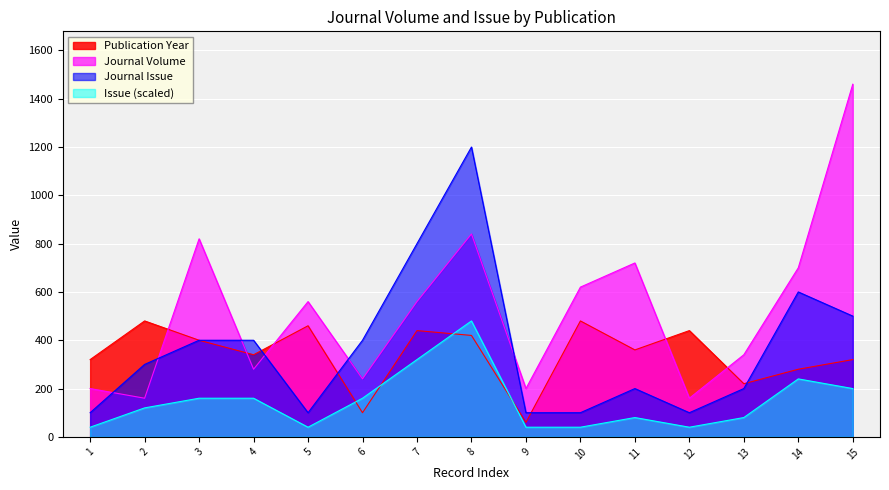

What is the spread (max minus min) of values at 6?

300